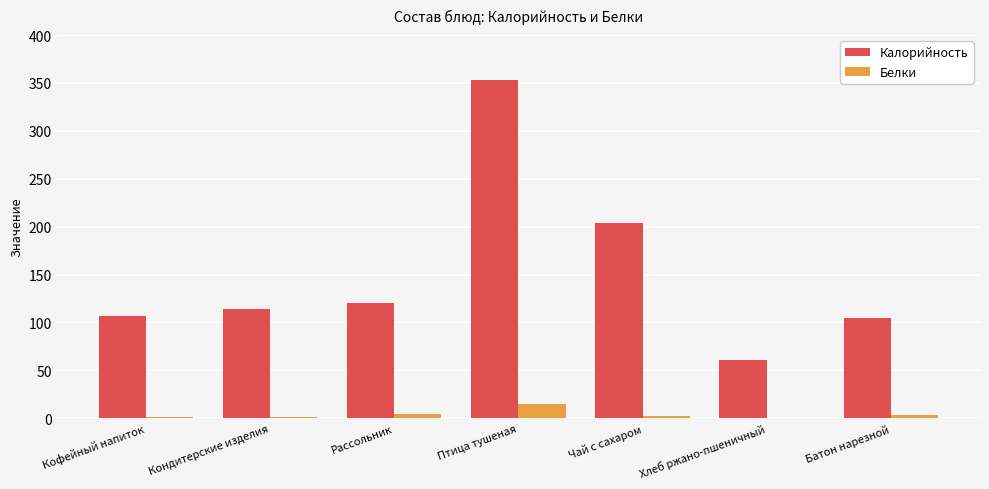

Count the number of categories in the chart.

7